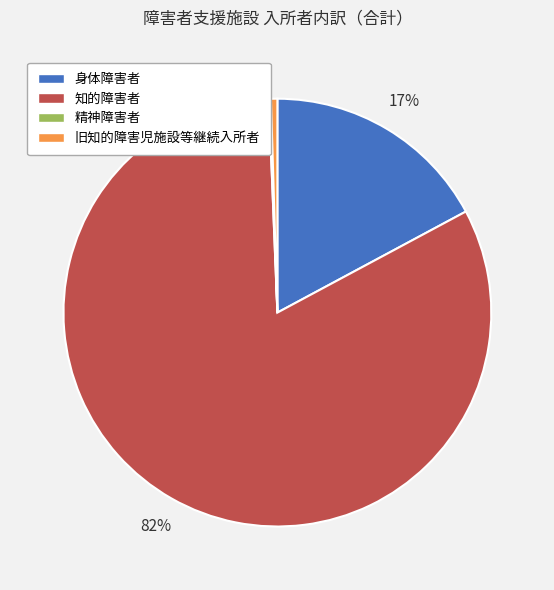

Approximately how many times larger is the value at 知的障害者 compared to 身体障害者?

4.8